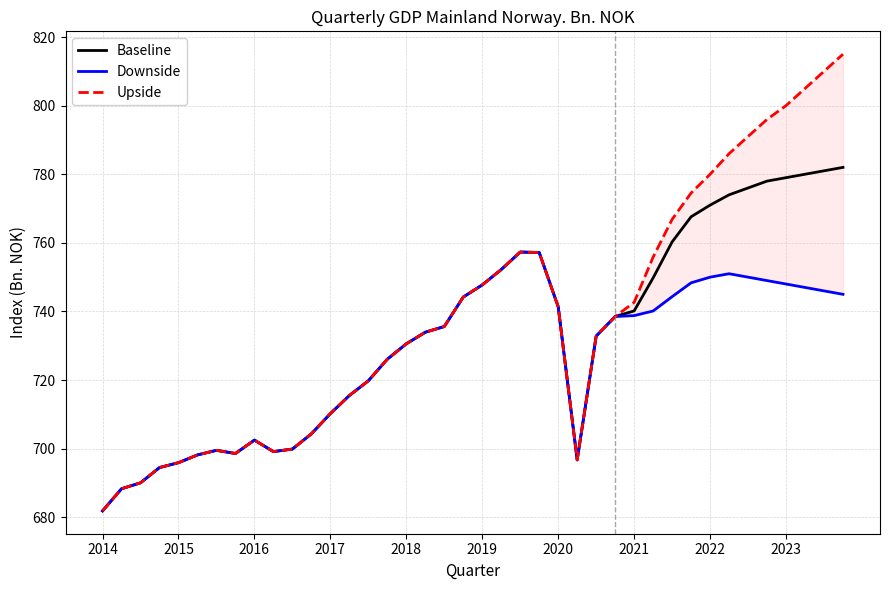

Which series has the widest spread of values?

Upside